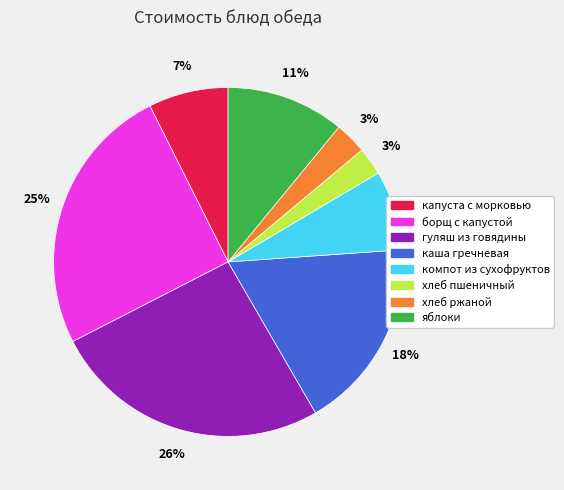

How many slices are in this pie chart?

8